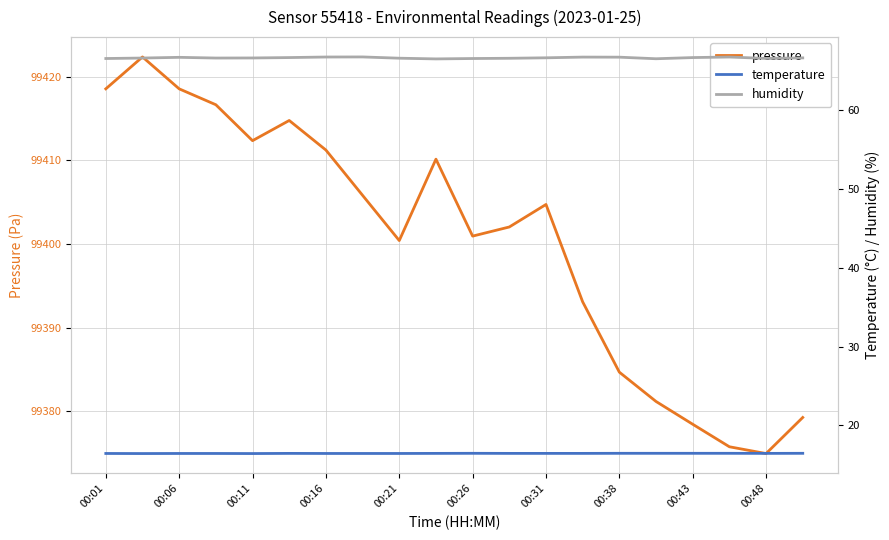

How many series are shown in this chart?

3